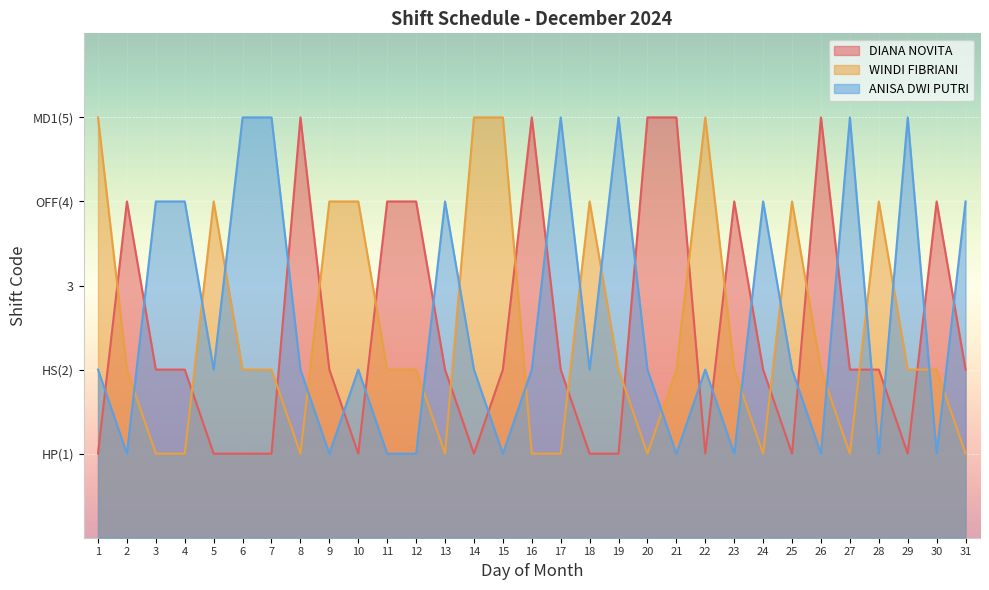

What is the highest value of the WINDI FIBRIANI series?

5